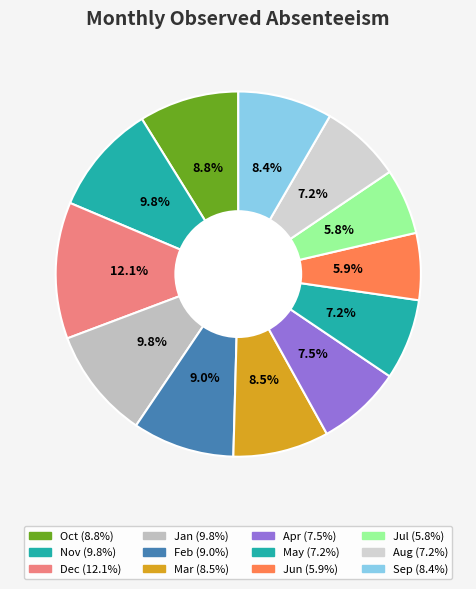

Rank the categories by value from lowest to highest.

Jul, Jun, May, Aug, Apr, Sep, Mar, Oct, Feb, Nov, Jan, Dec